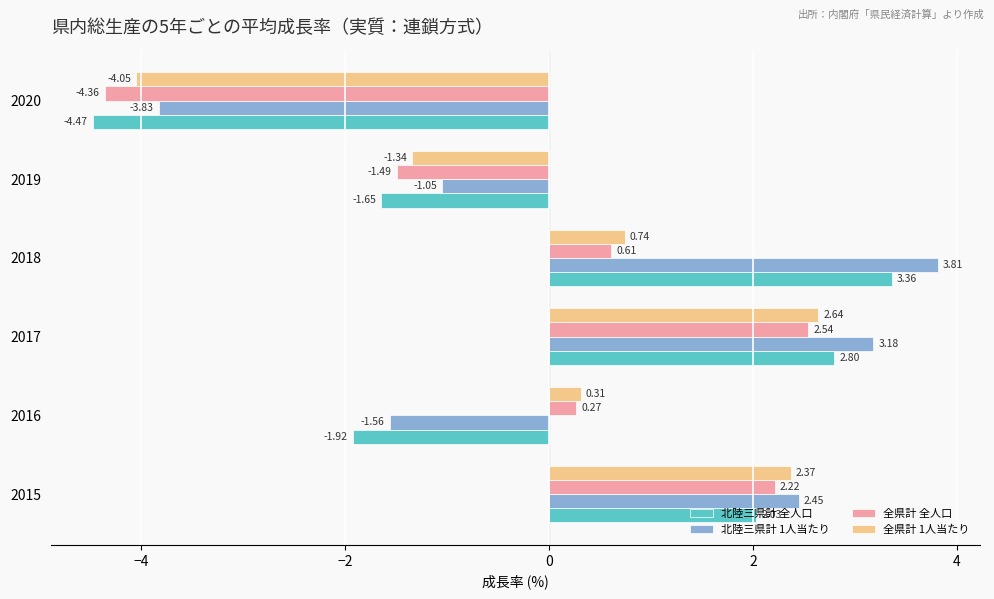

Which series has the largest range (max minus min)?

北陸三県計 全人口